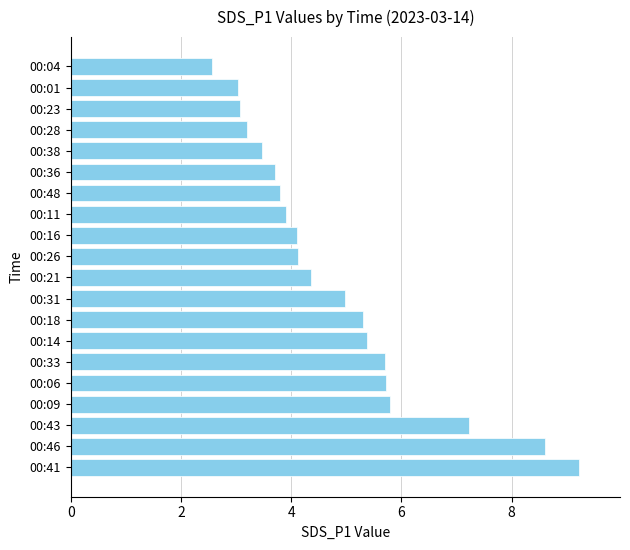

Between 00:46 and 00:31, which is larger?

00:46